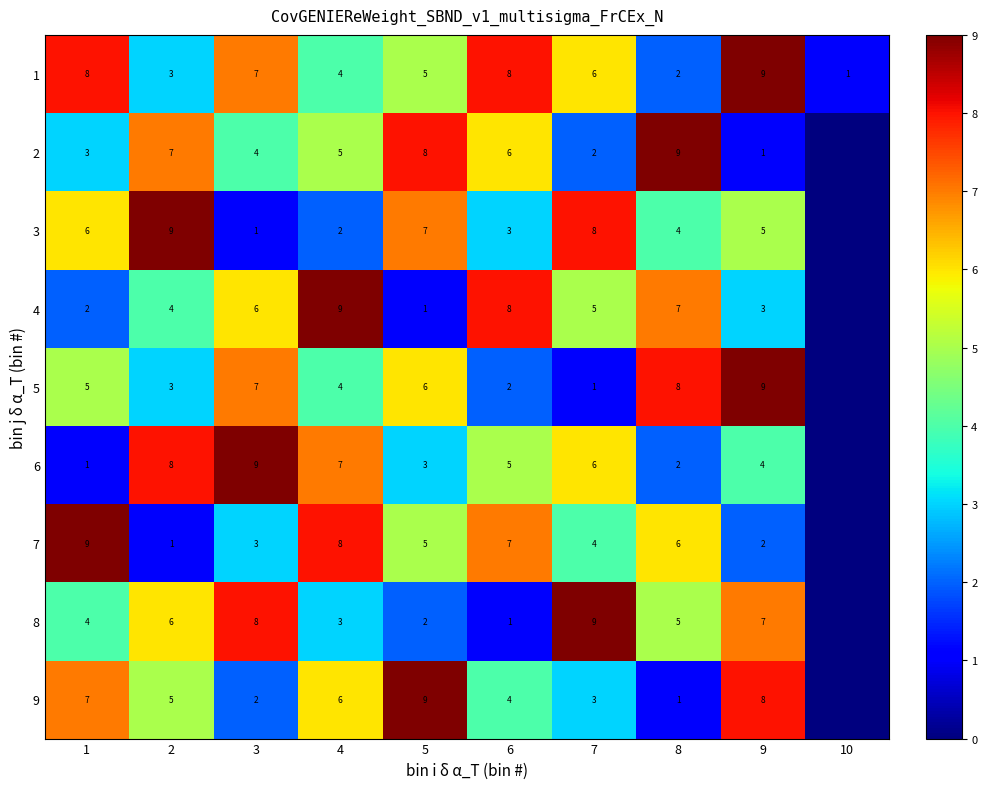

Which has a higher value, 10 or 2?

2